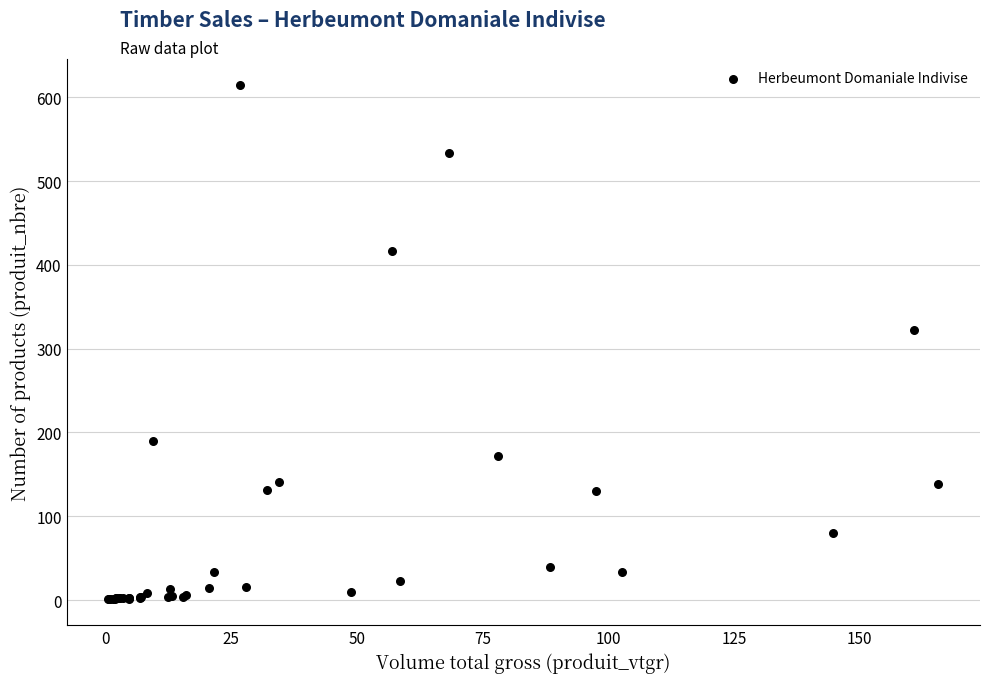

What Y value in the scatter plot is closest to 308?

322